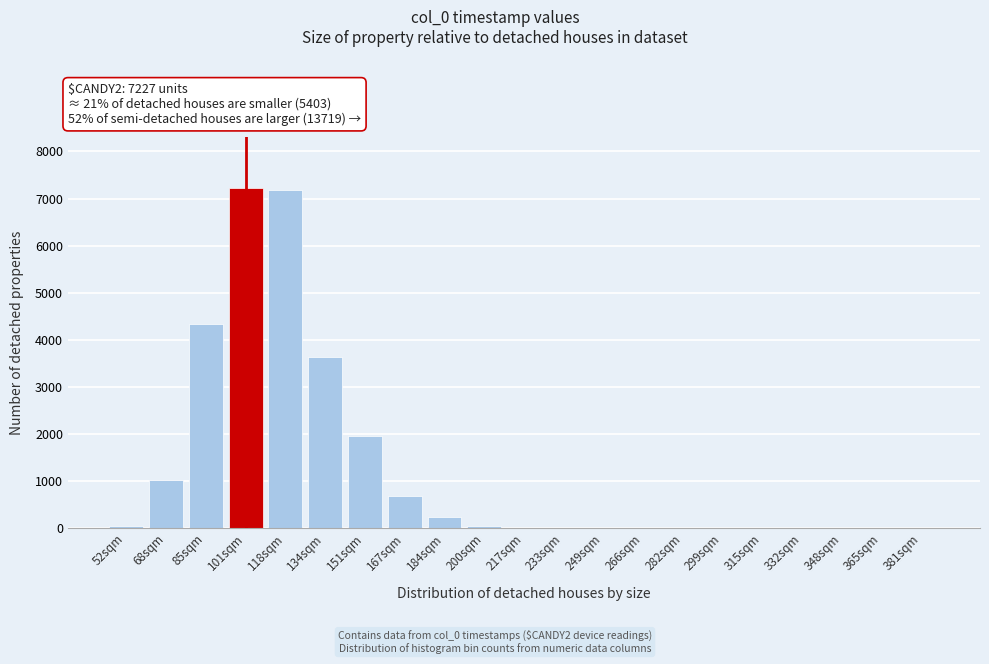

True or false: the data shows -4763 at 266sqm.

False